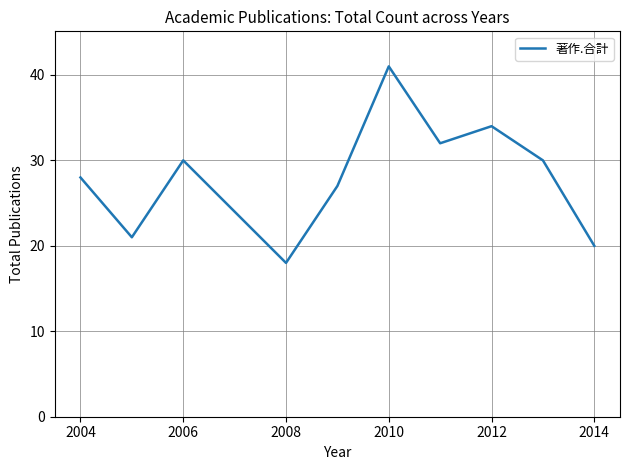

Does the chart have visible grid lines?

Yes